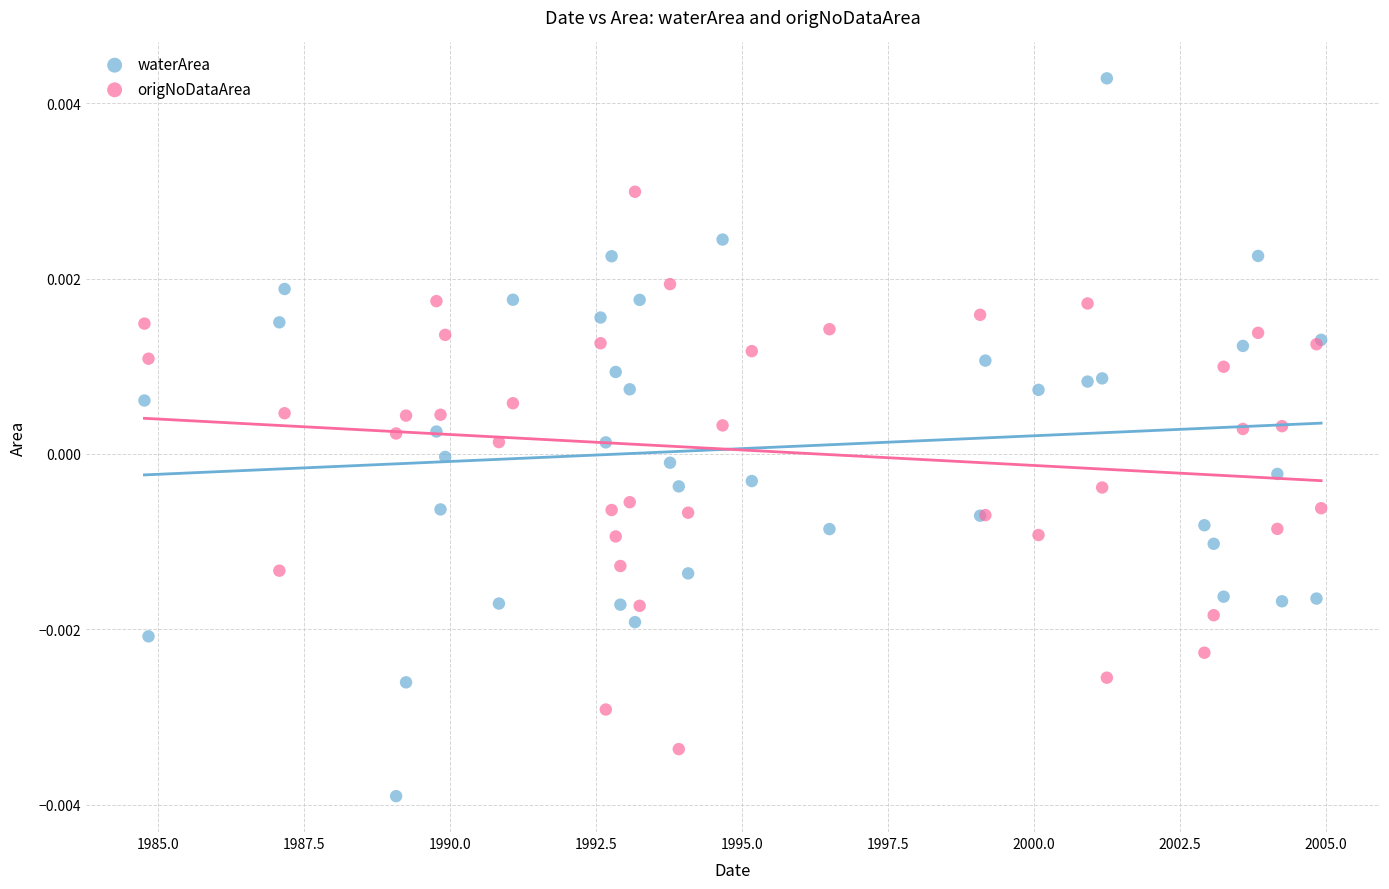

Which series has the widest spread of Y values?

waterArea